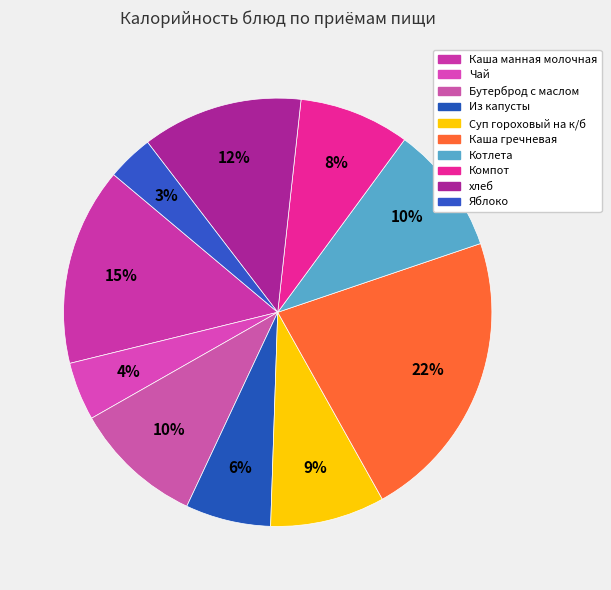

Count the number of slices in the pie.

10